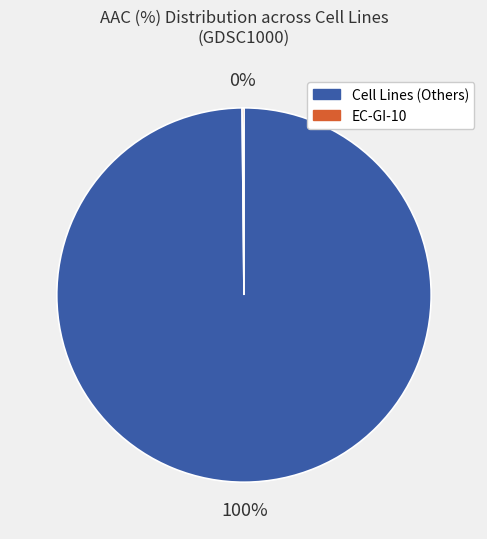

To the nearest percent, what percentage of the pie is Cell Lines (Others)?

100%